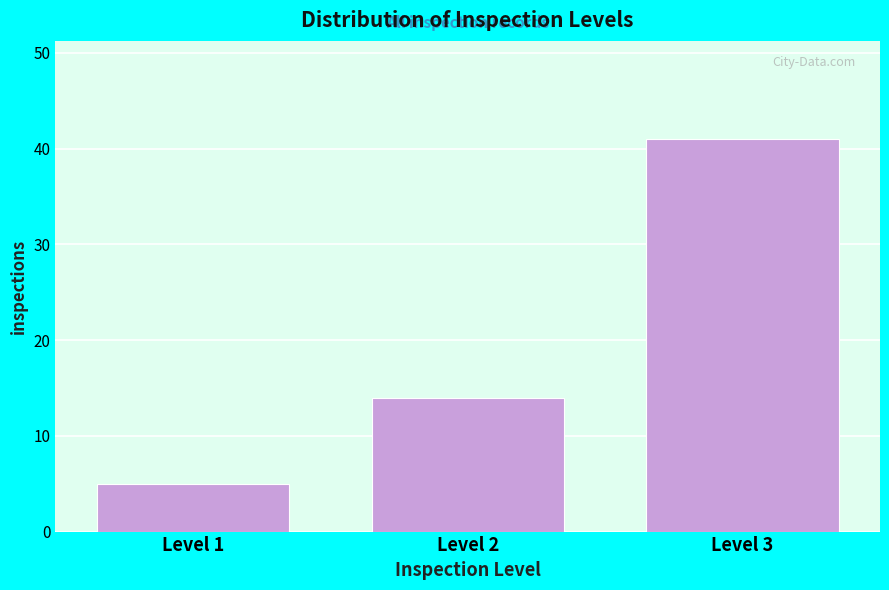

Reading right to left, extract all data points from this chart.

41	14	5